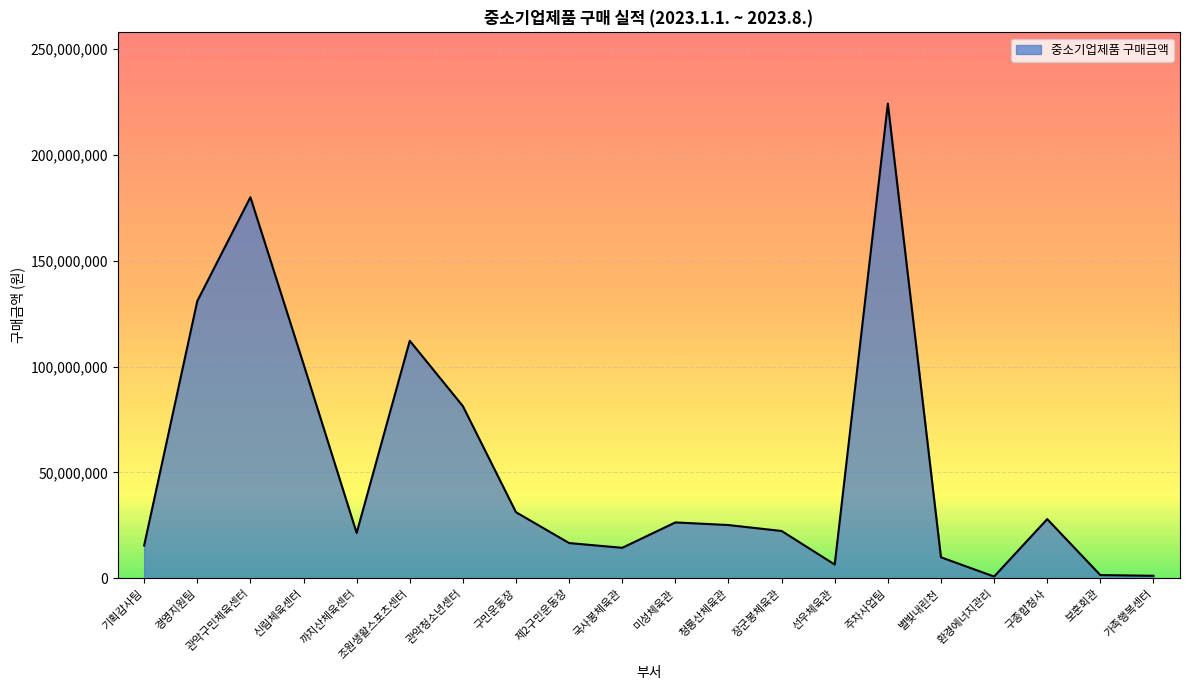

What is the difference between the maximum and second lowest values?

222942142